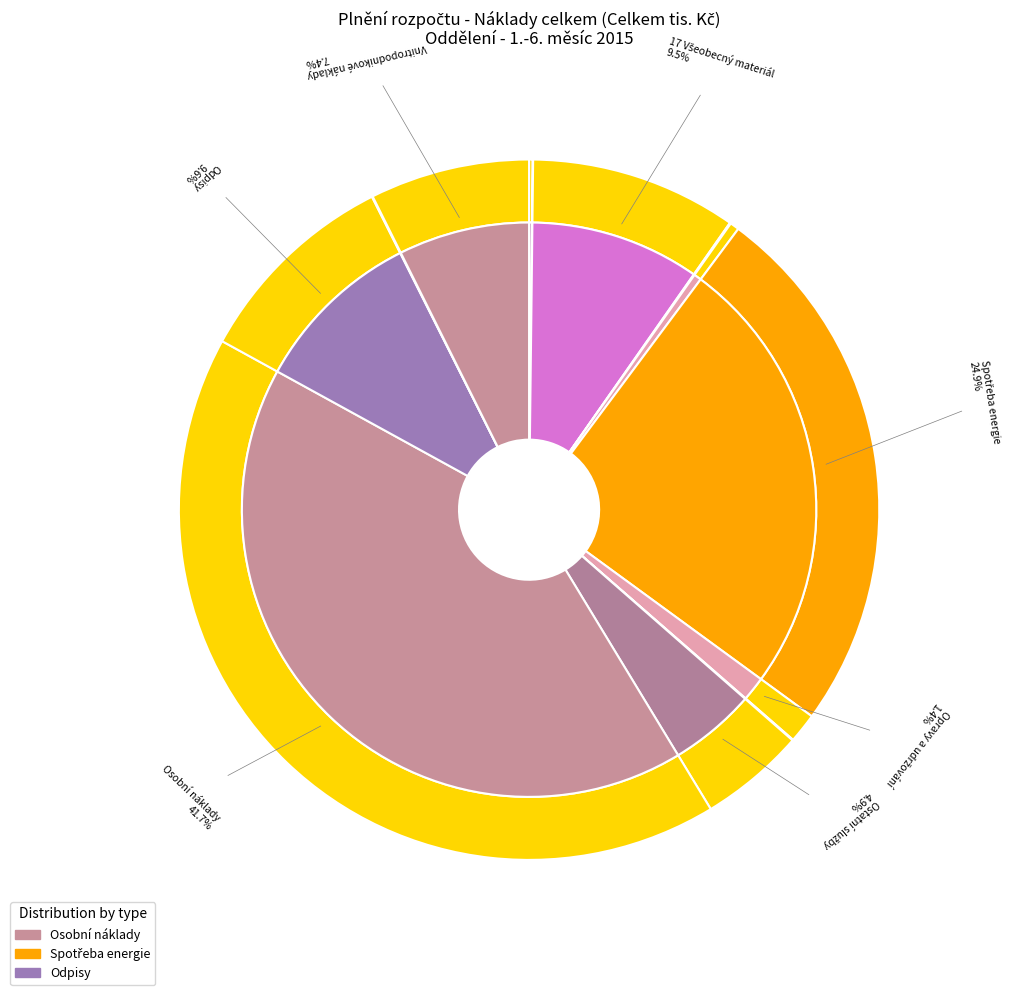

To the nearest percent, what is the combined percentage of 501 15 SZM and 518 Ostatní služby?

5%